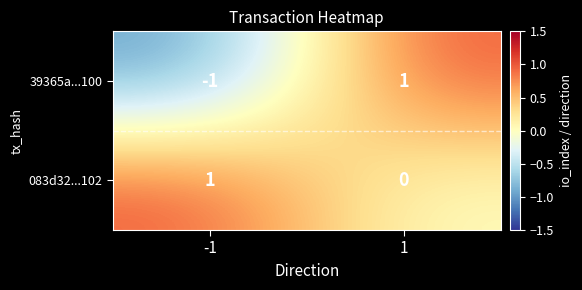

Which series has the largest range (max minus min)?

39365a...100